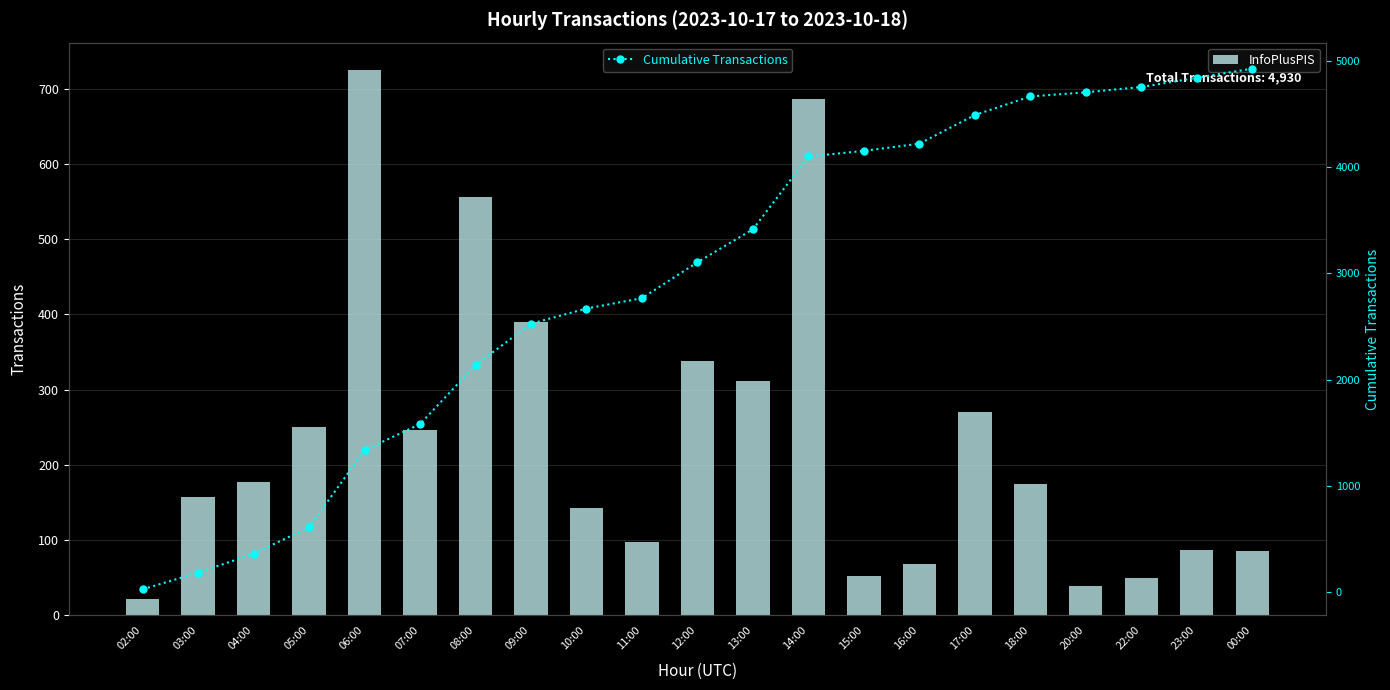

Which category has the lowest value across all series?

02:00